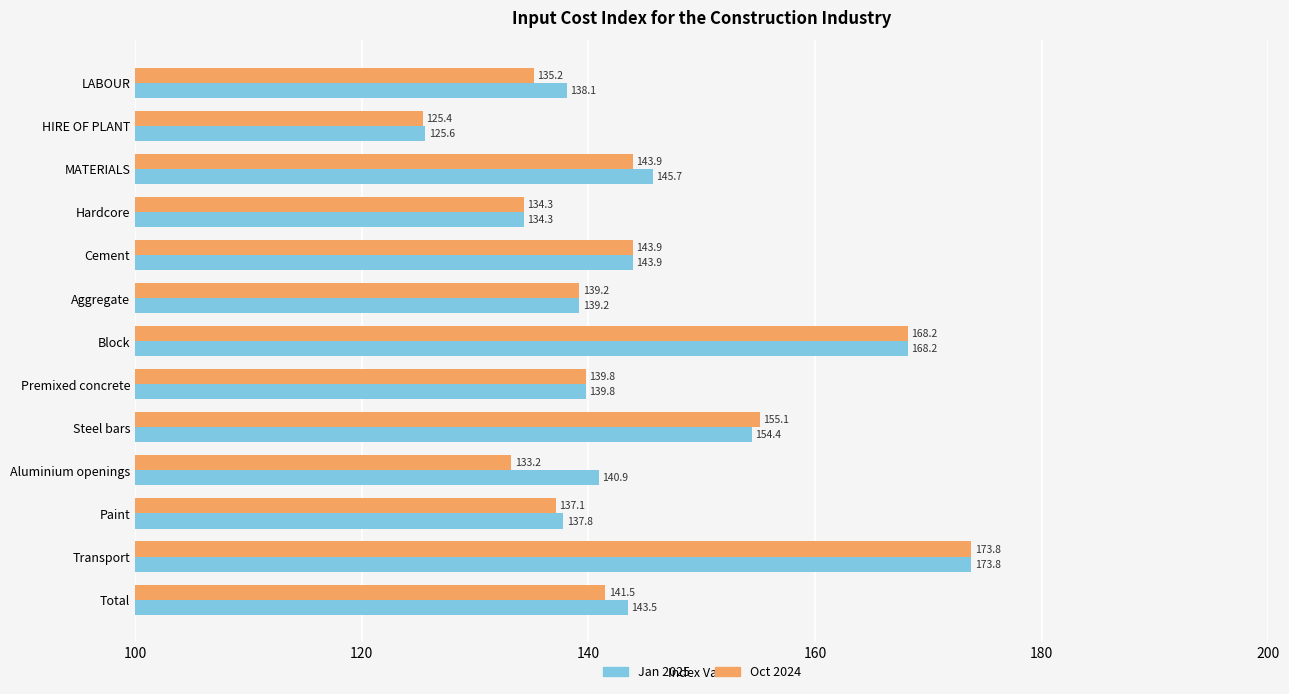

The value of Jan 2025 at Transport is 173.8. True or false?

True